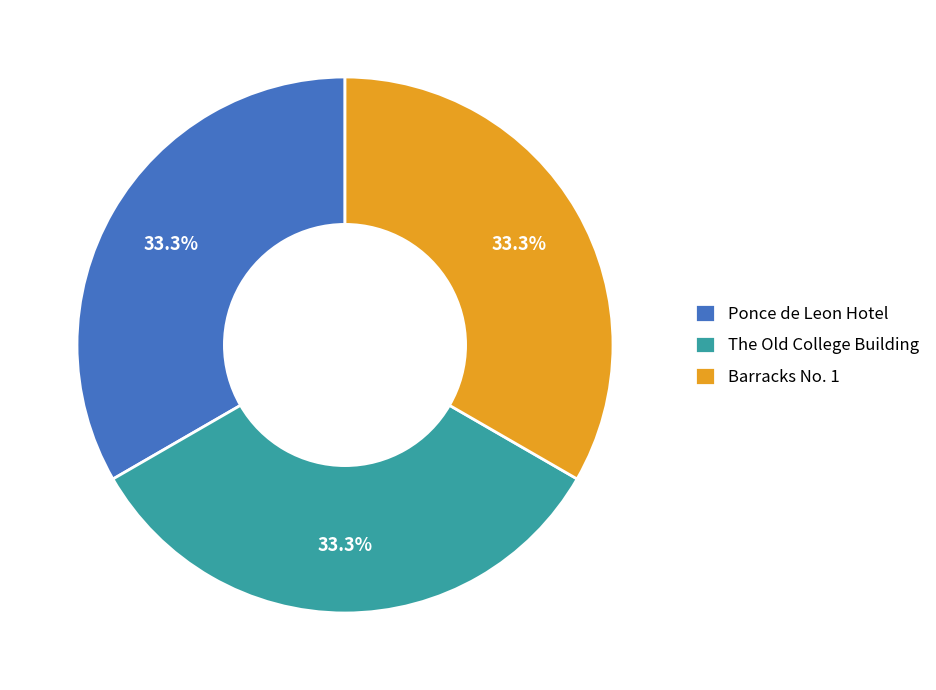

How many segments does this pie chart have?

3